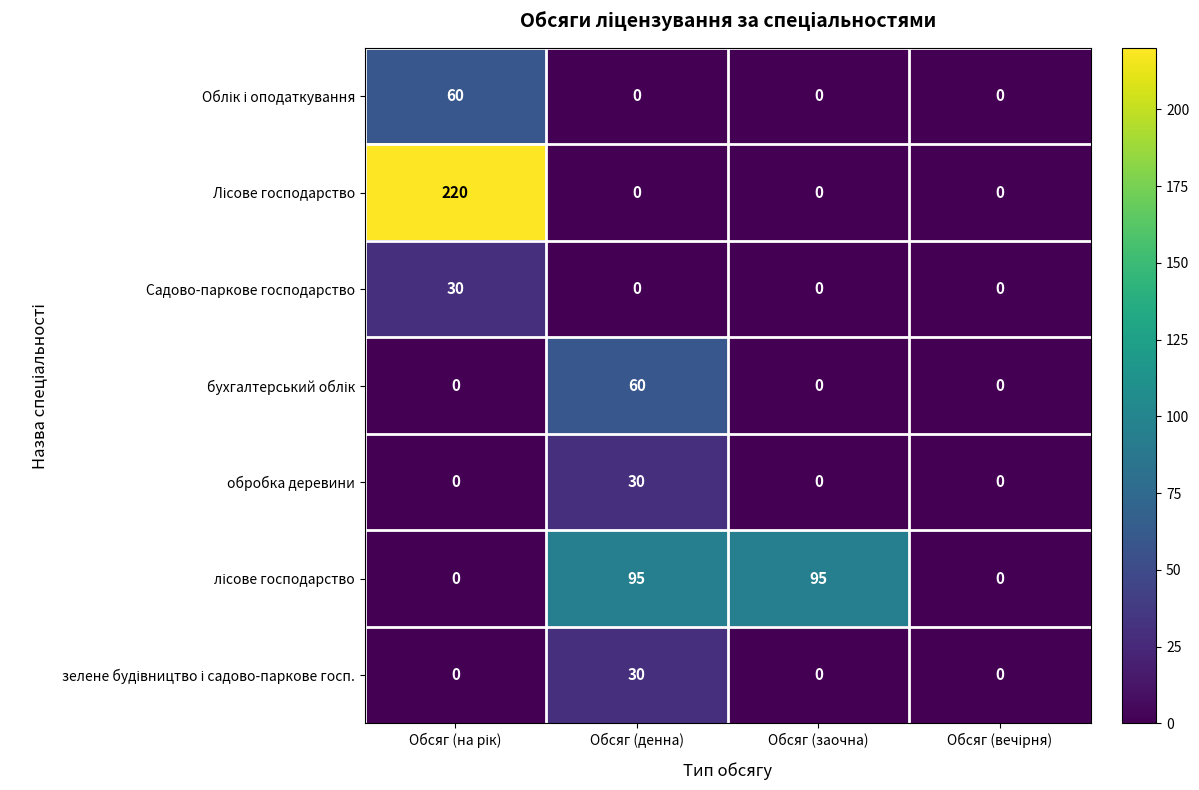

Count the обробка деревини values in the range 0 to 30.

4